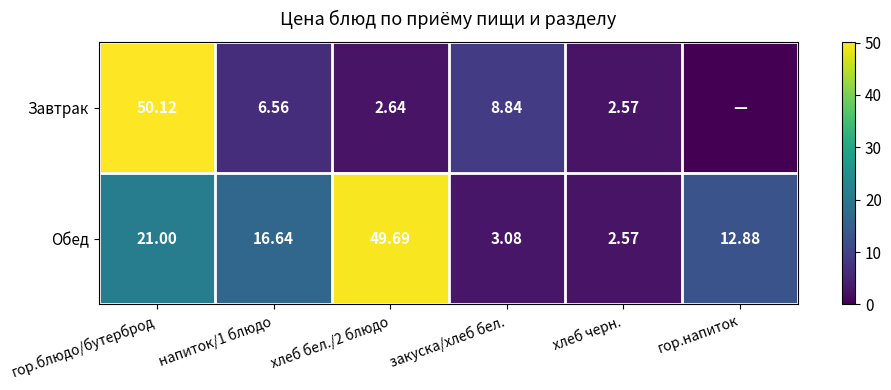

Is the value of Обед at хлеб бел./2 блюдо greater than the value of Завтрак at закуска/хлеб бел.?

Yes